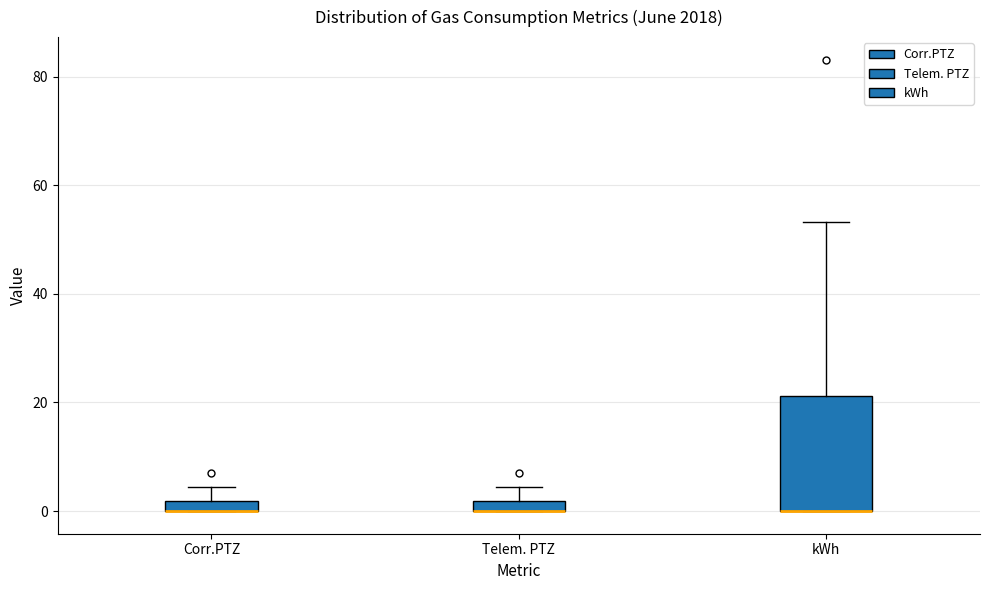

Which box is the tallest, from its lower edge to its upper edge?

kWh